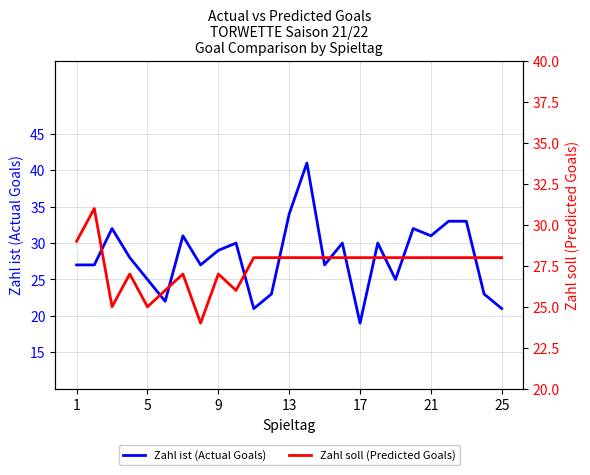

In Zahl ist (Actual Goals), how many points are lower than both neighbors (excluding endpoints)?

7